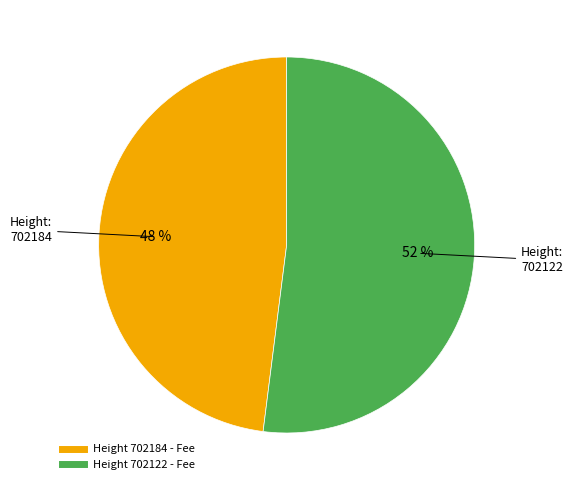

Is there any slice that represents more than half of the pie?

Yes